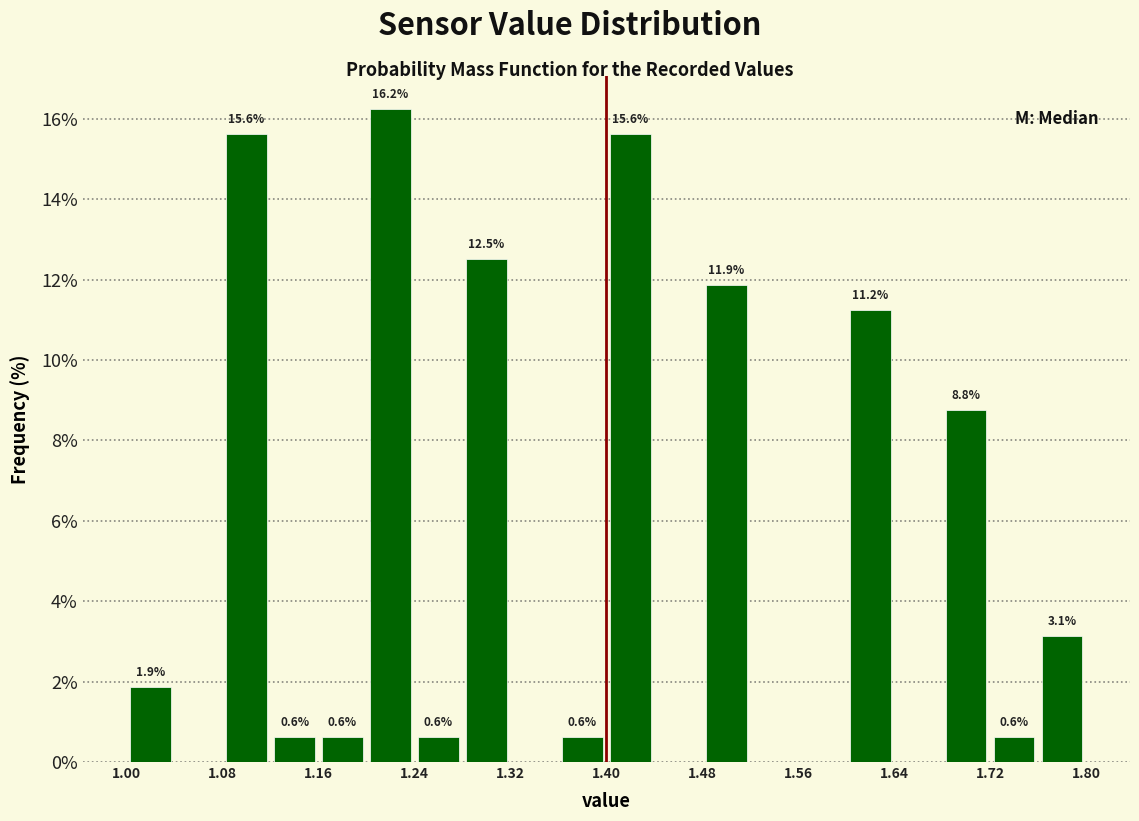

Over which range of the x-axis is the bar tallest?

1.20 to 1.24